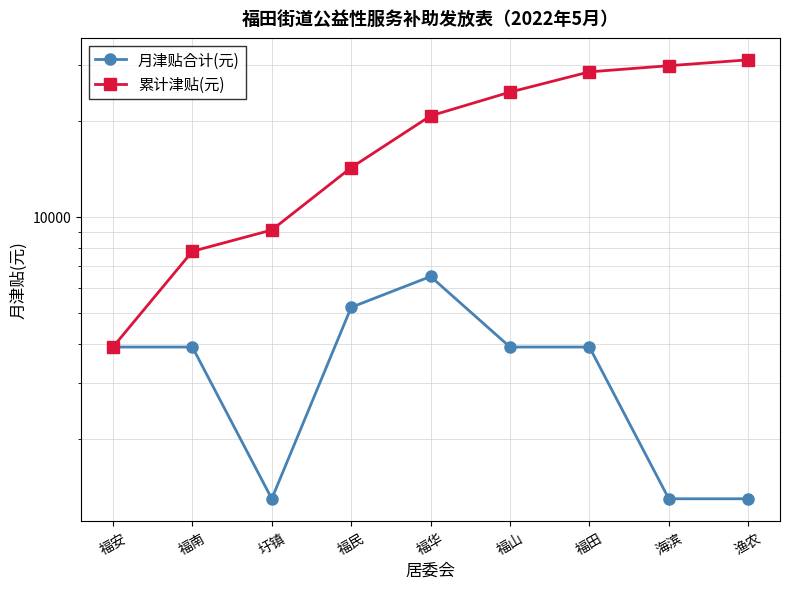

Does the chart display data point markers on the line(s)?

Yes